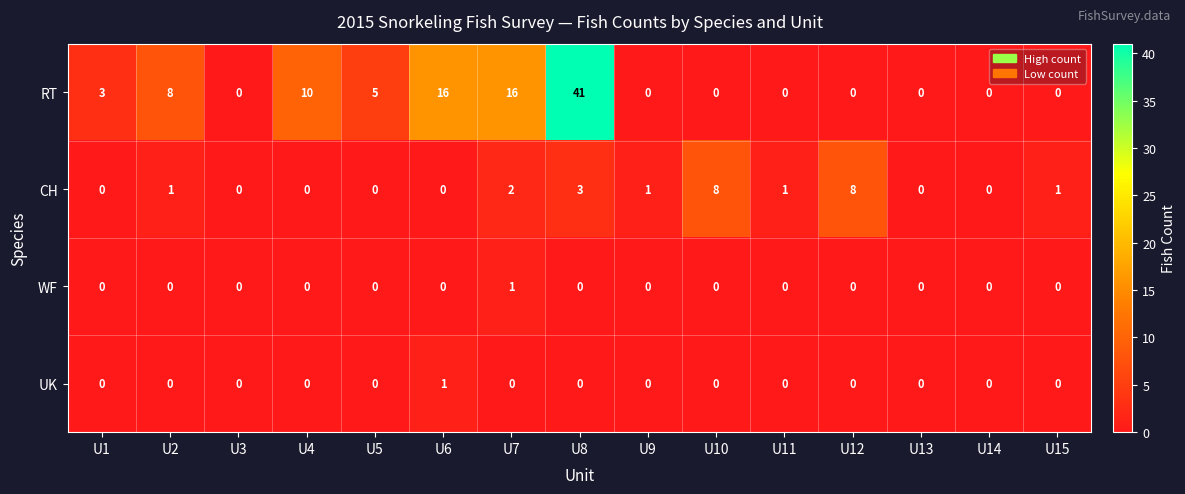

Which series has the largest range (max minus min)?

RT